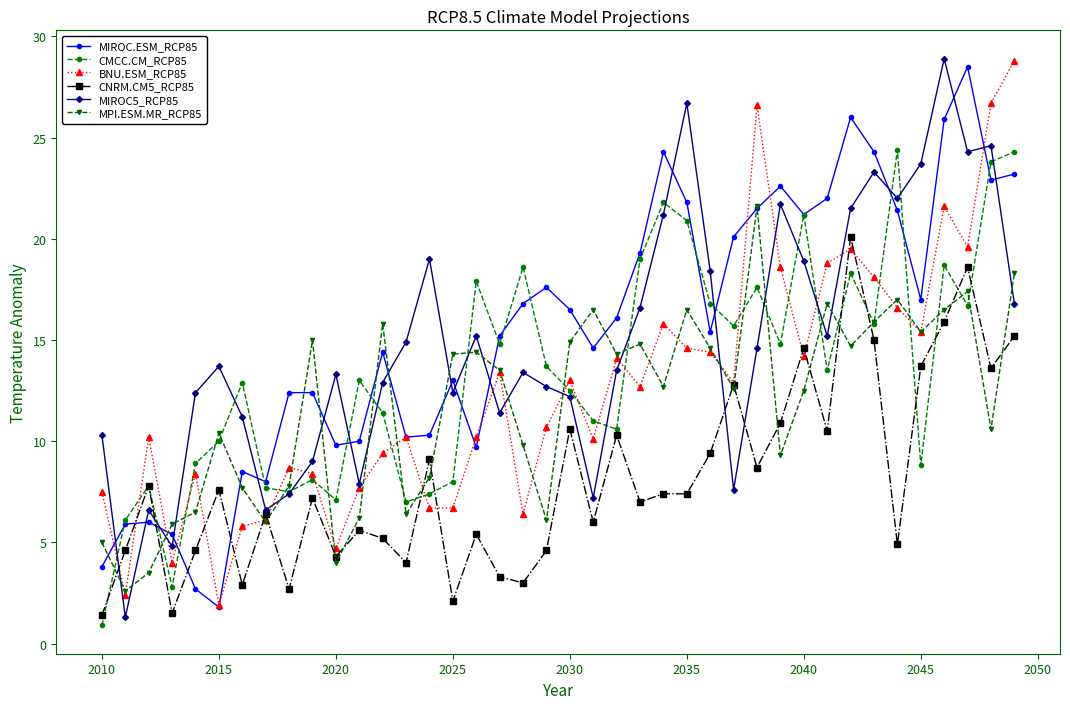

True or false: MIROC5_RCP85 has more than 2 points higher than both neighbors.

True